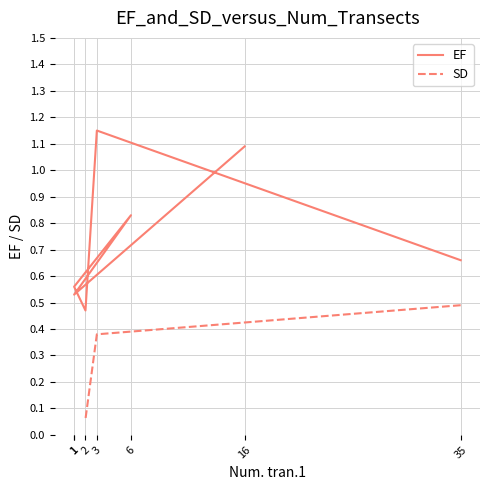

True or false: EF and SD cross at least once.

False